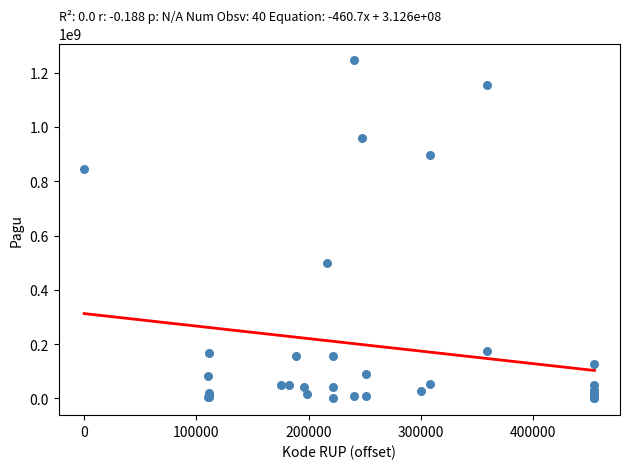

What Y value in the scatter plot is closest to 622840000?

499932000